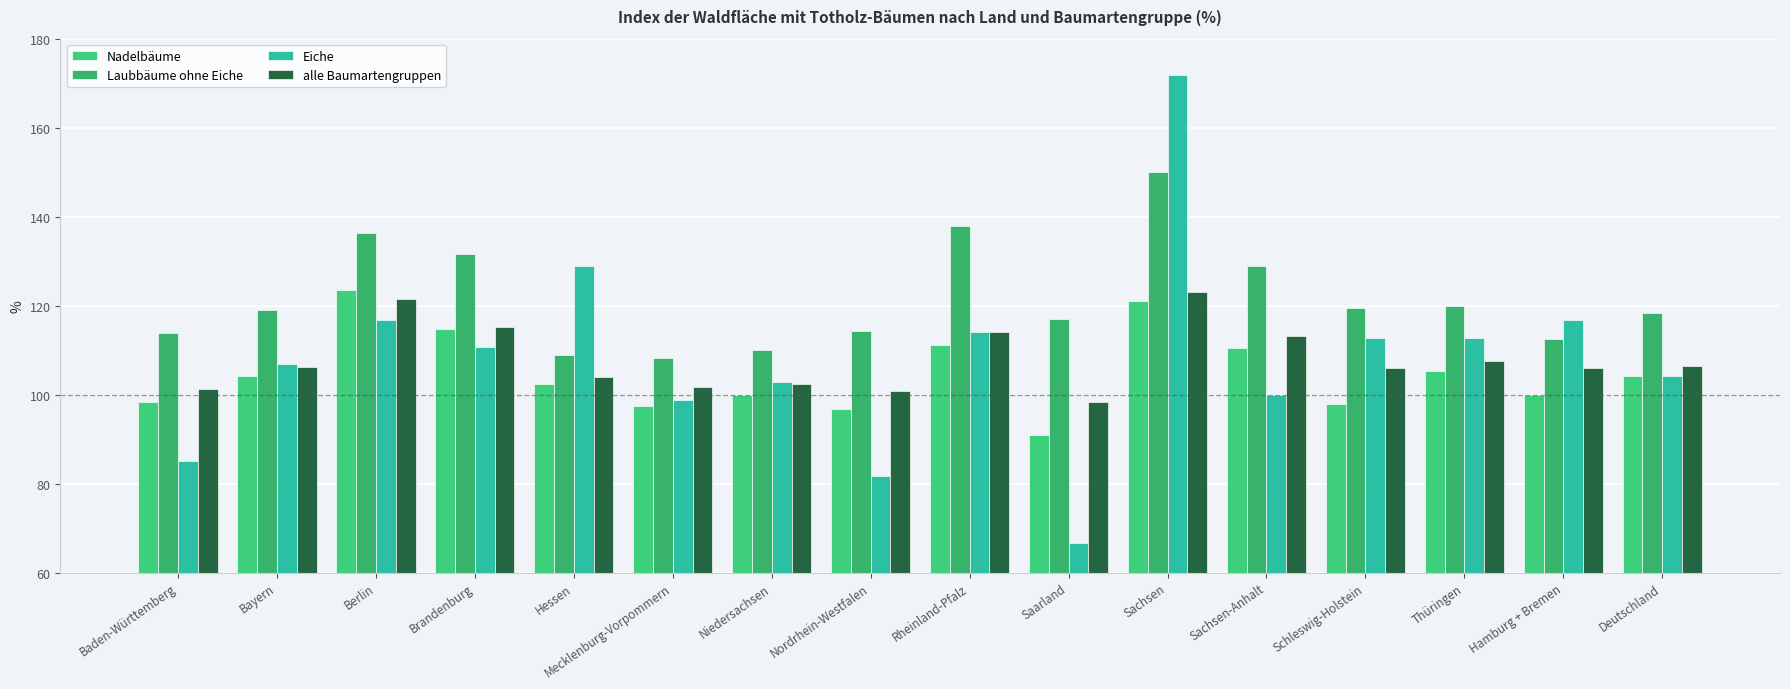

What is the label of the 10th bar from the right?

Niedersachsen